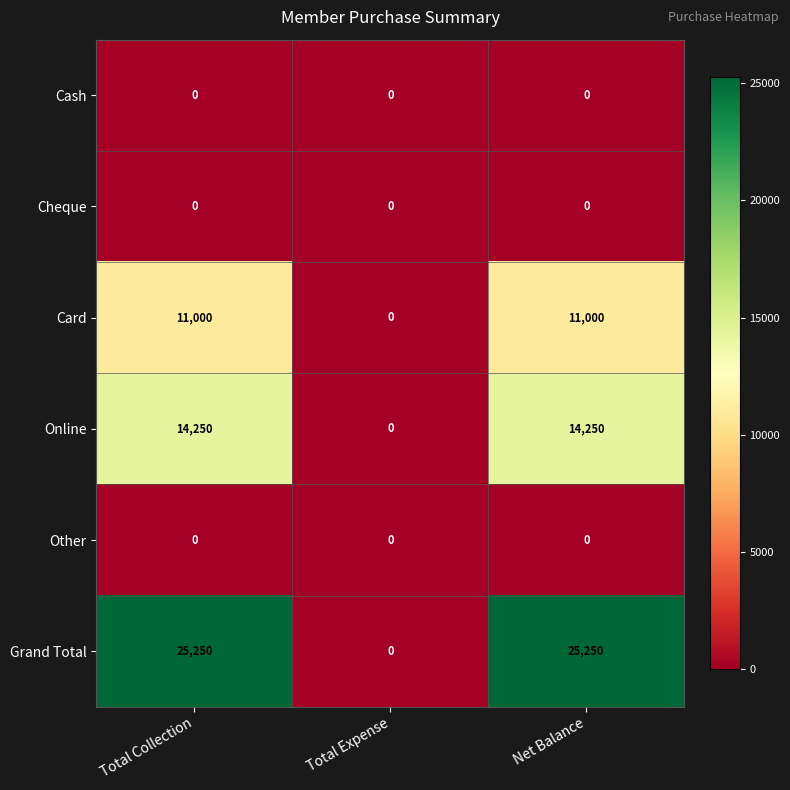

Count the number of categories in the chart.

3